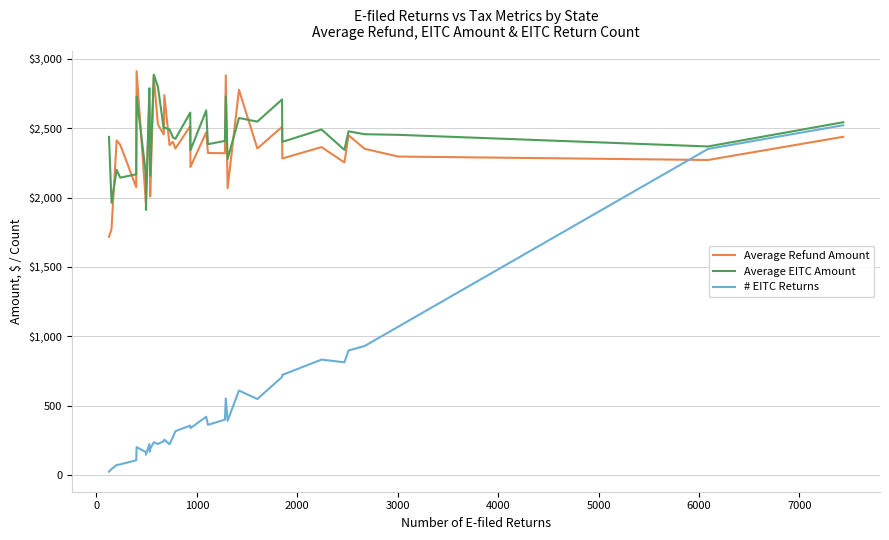

What is the lowest value of the Average EITC Amount series?

1911.2